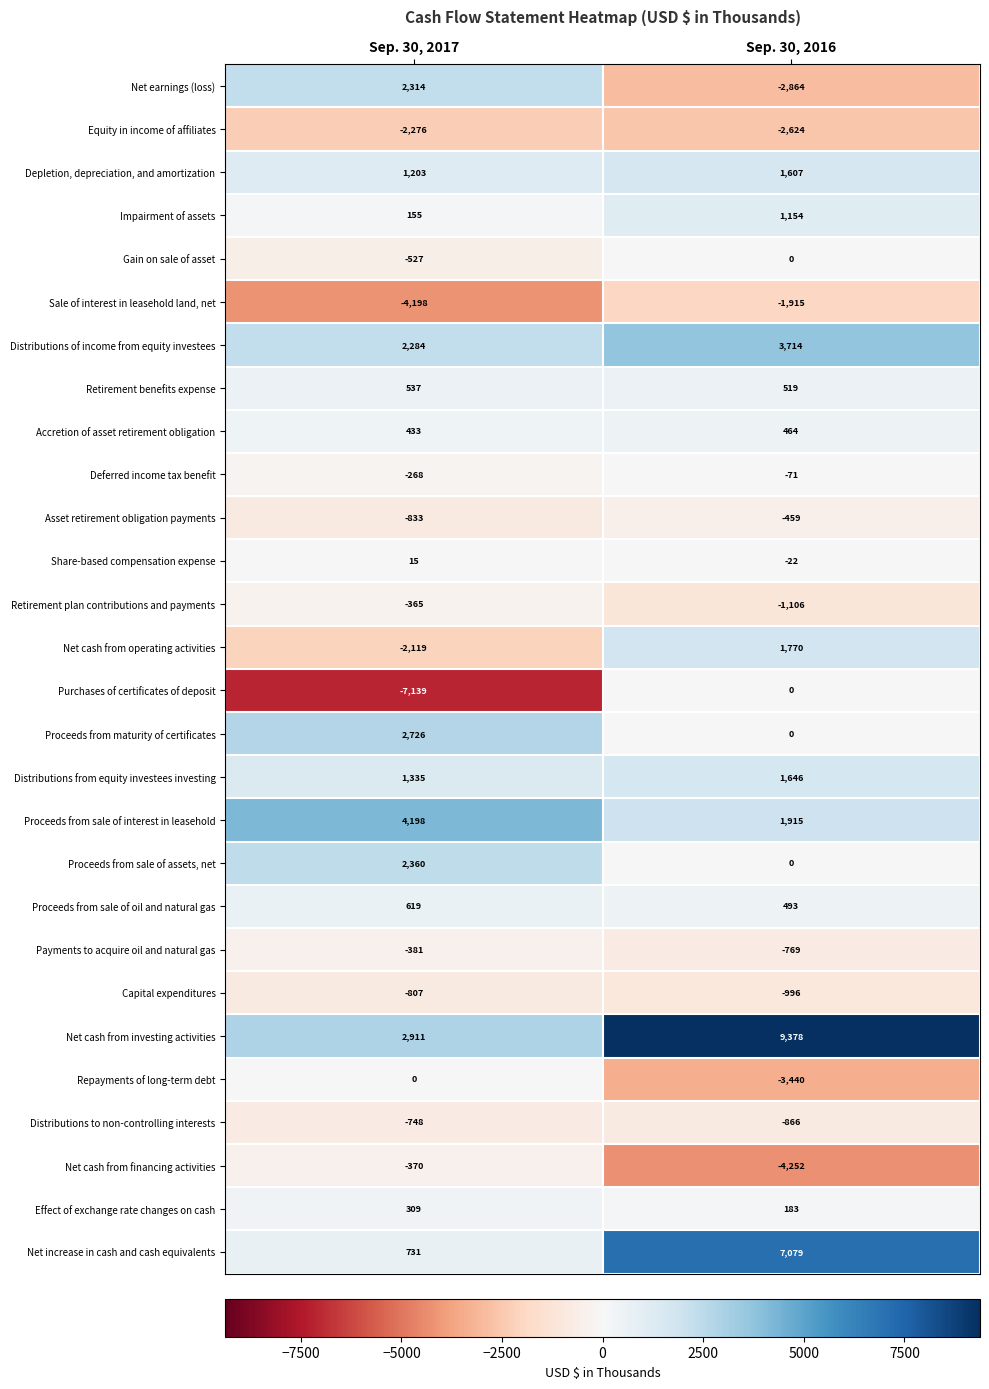

The Net earnings (loss) series shows -2864 at Sep. 30, 2016. True or false?

True